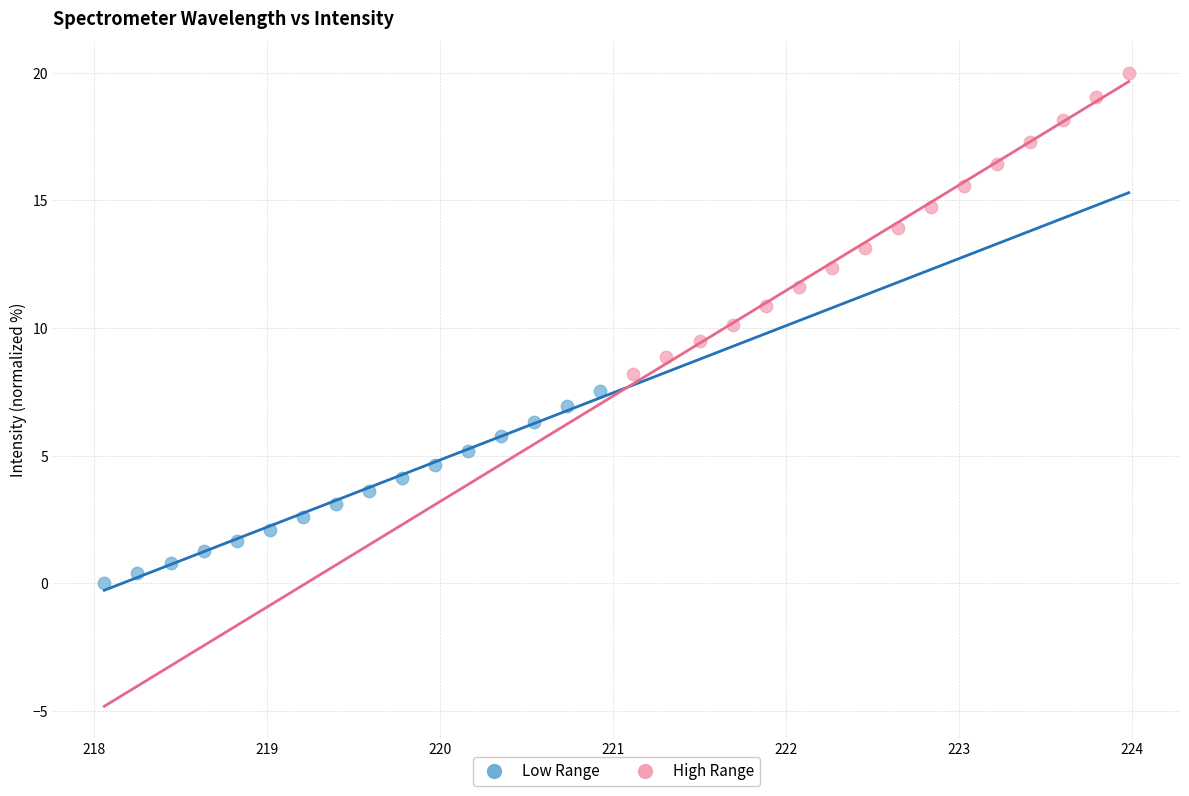

Which series has the largest Y range (max minus min)?

High Range